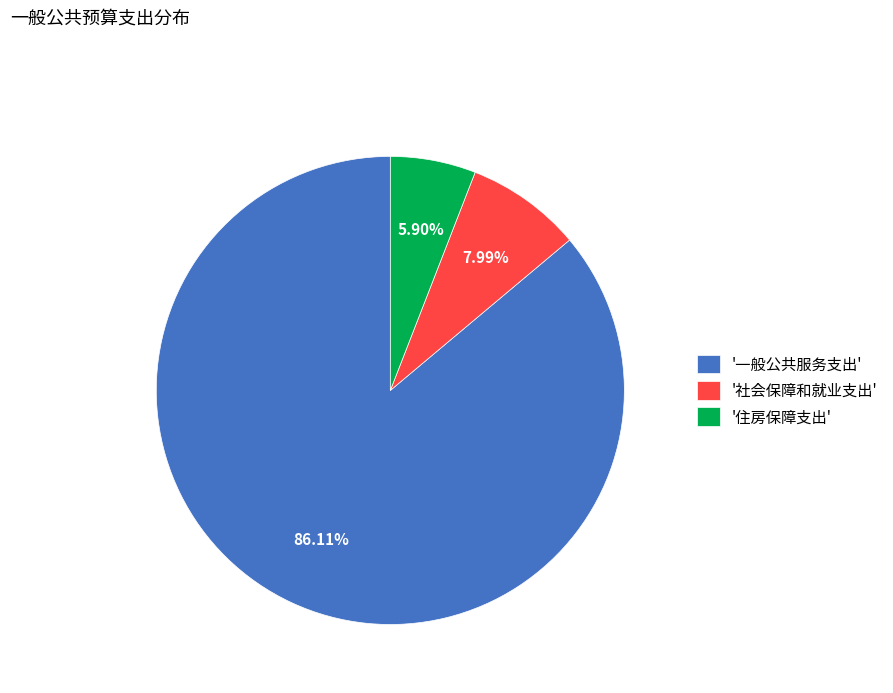

Rank the categories by value from lowest to highest.

'住房保障支出', '社会保障和就业支出', '一般公共服务支出'